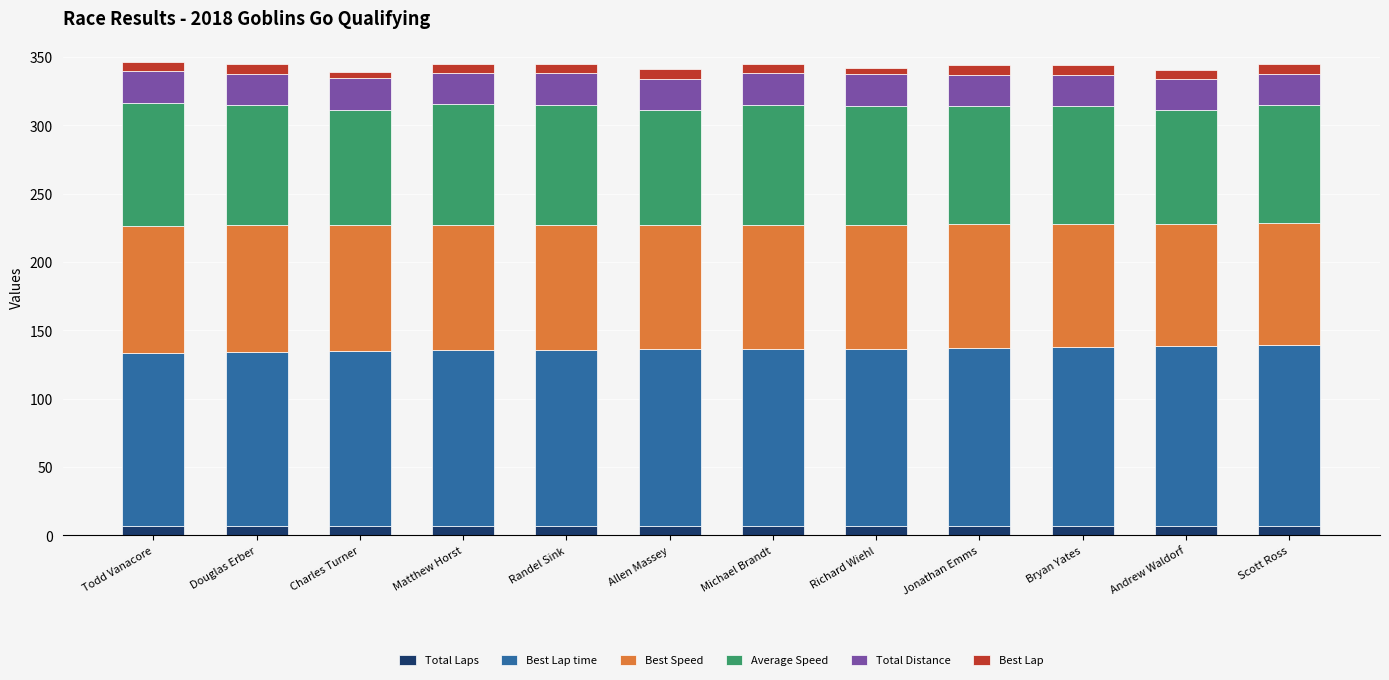

What value does the Total Laps series have at Douglas Erber?

7.0